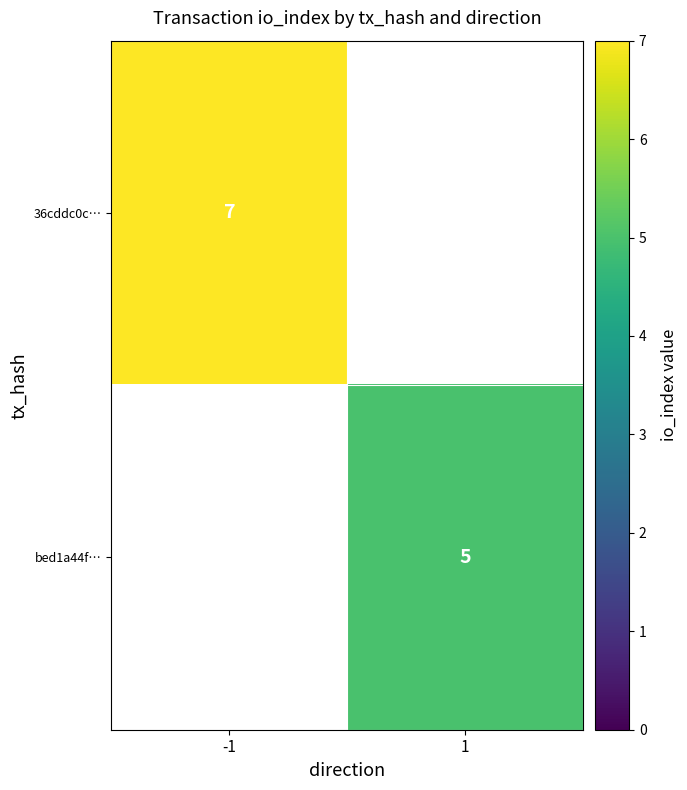

Which label corresponds to the smallest value in the chart?

1